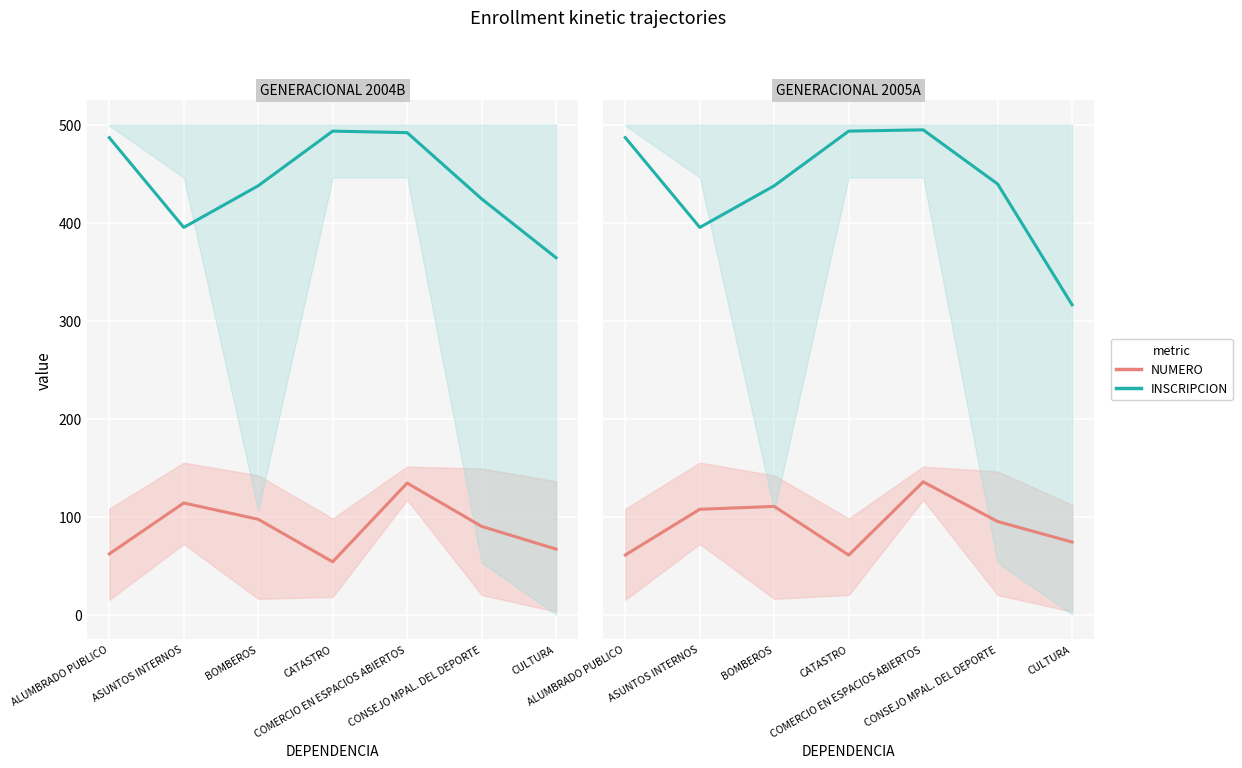

True or false: INSCRIPCION has more than 0 interior local peaks.

True